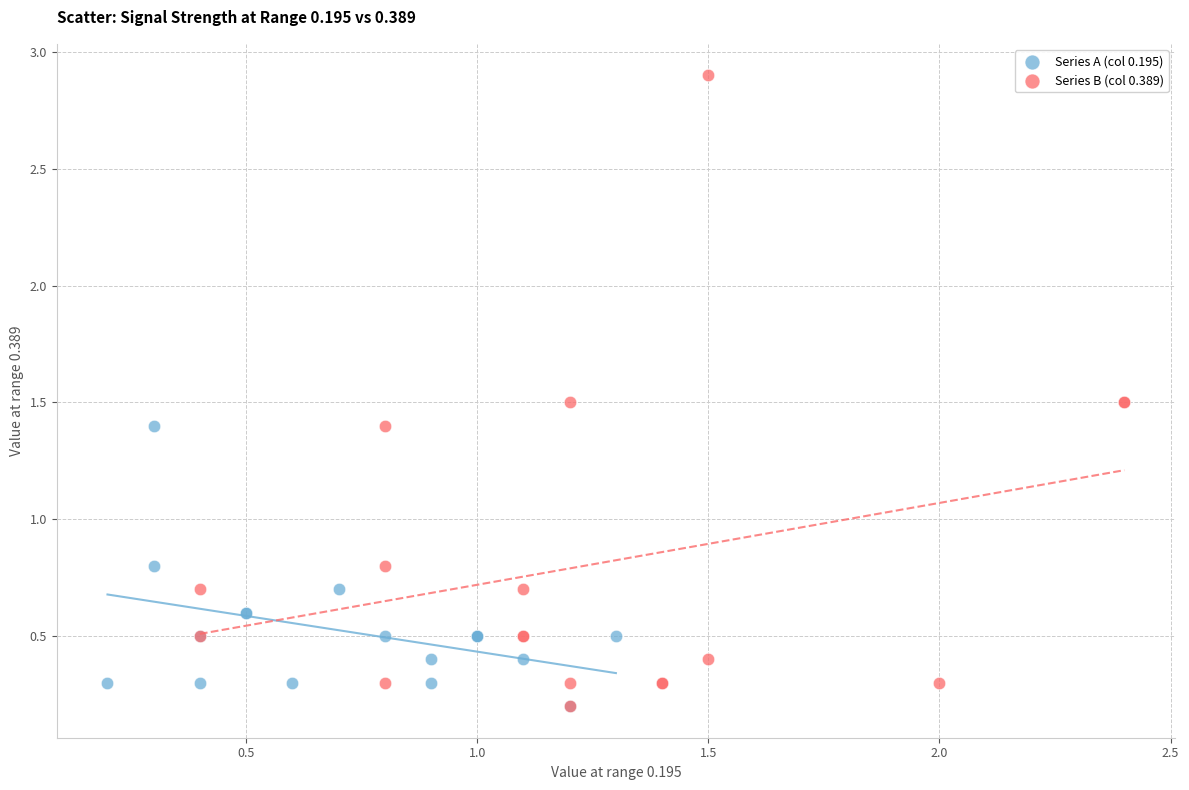

Which series has the largest Y range (max minus min)?

Series B (col 0.389)